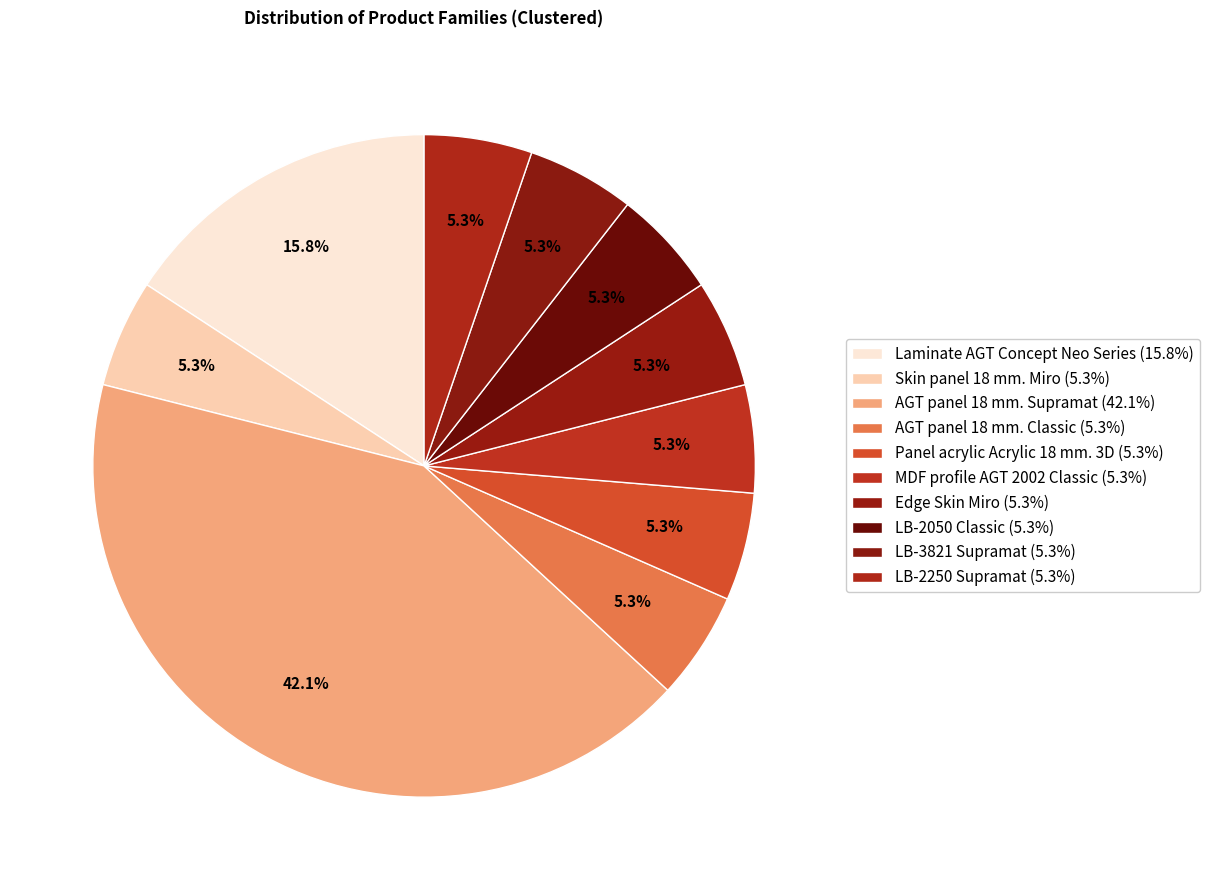

How many segments does this pie chart have?

10